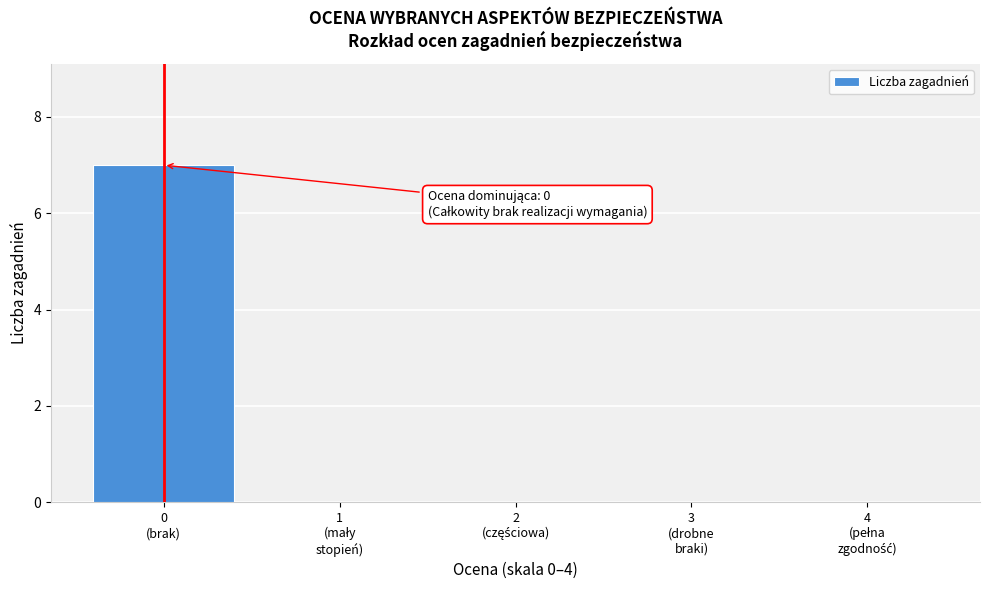

What is the sum of all values?

7